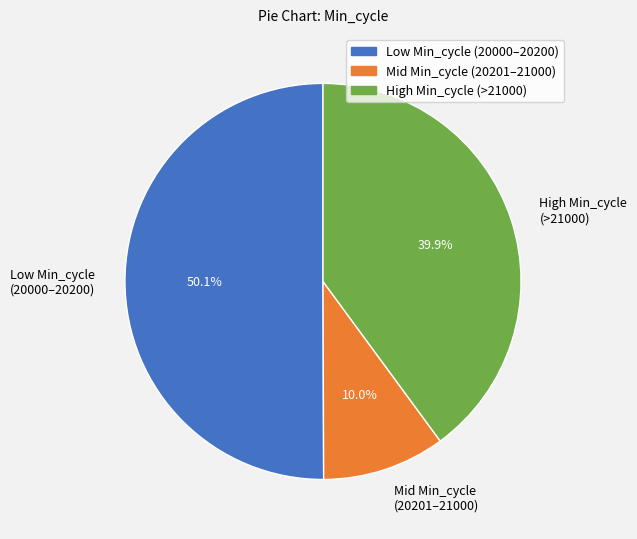

Combined, do Low Min_cycle (20000–20200) and Mid Min_cycle (20201–21000) account for over 50%?

Yes